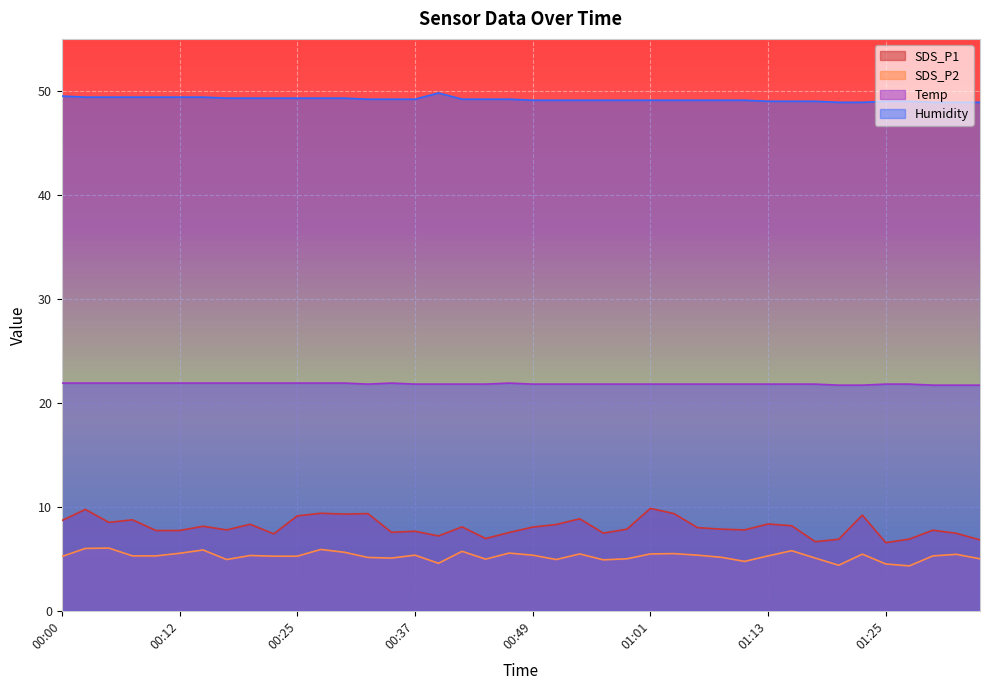

Which series changed the most between 00:42 and 00:54?

SDS_P1